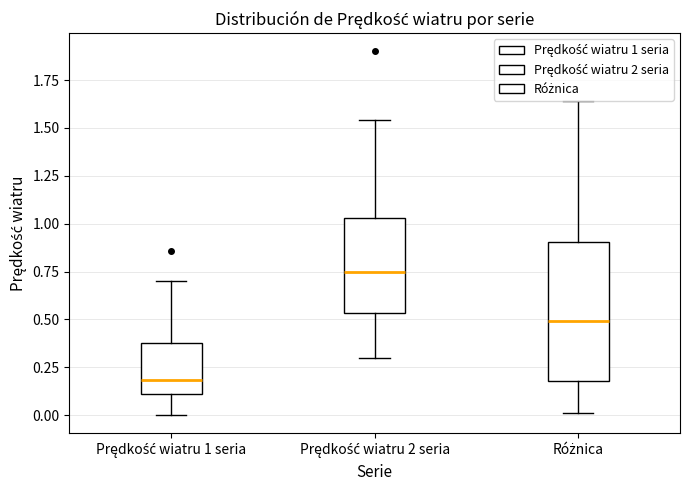

Where is the upper edge of the box for Prędkość wiatru 2 seria on the y-axis? The values are not printed on the chart, so give them approximately, as read against the axis.

1.05